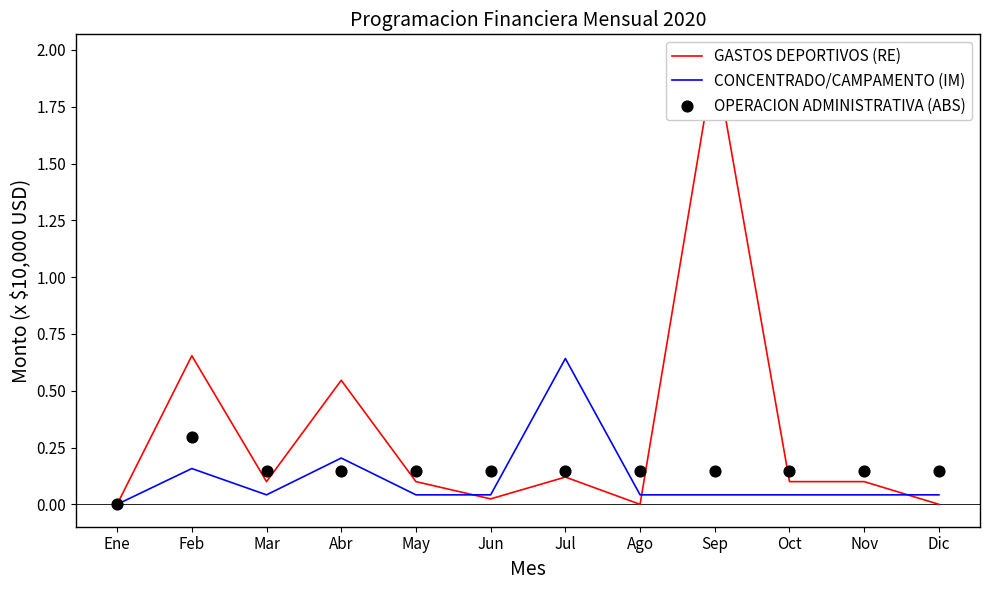

Is the value of OPERACION ADMINISTRATIVA (ABS) at Jun greater than the value of CONCENTRADO/CAMPAMENTO (IM) at Abr?

No